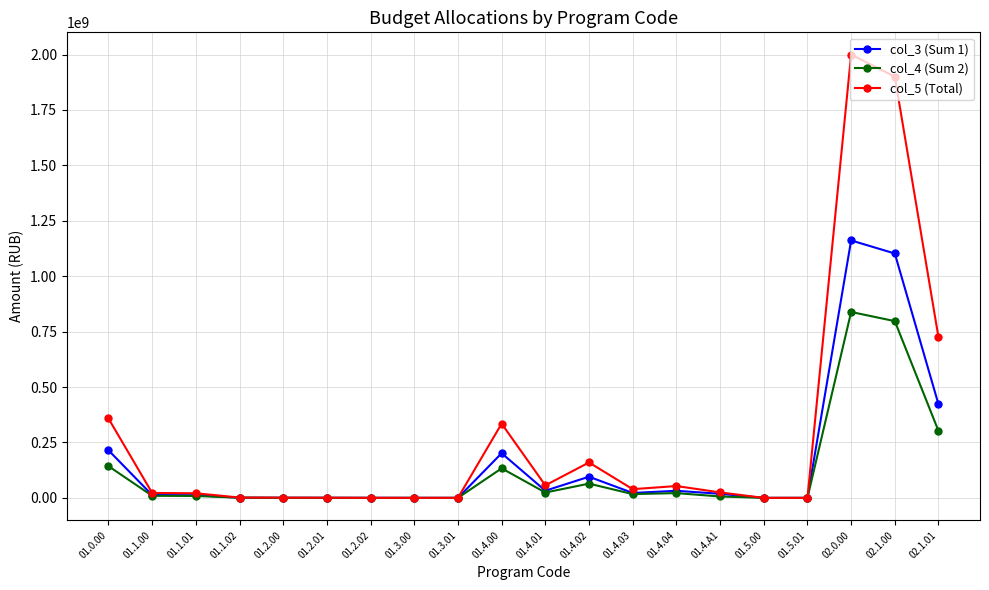

At which category is the sum across all series the highest?

02.0.00